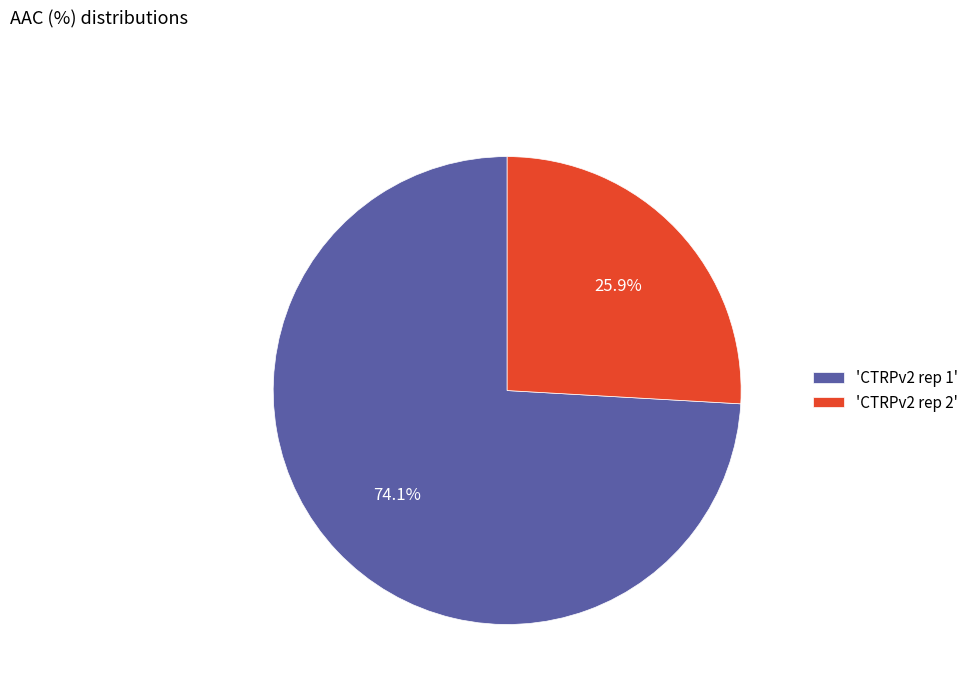

Which has a higher value, 'CTRPv2 rep 1' or 'CTRPv2 rep 2'?

'CTRPv2 rep 1'